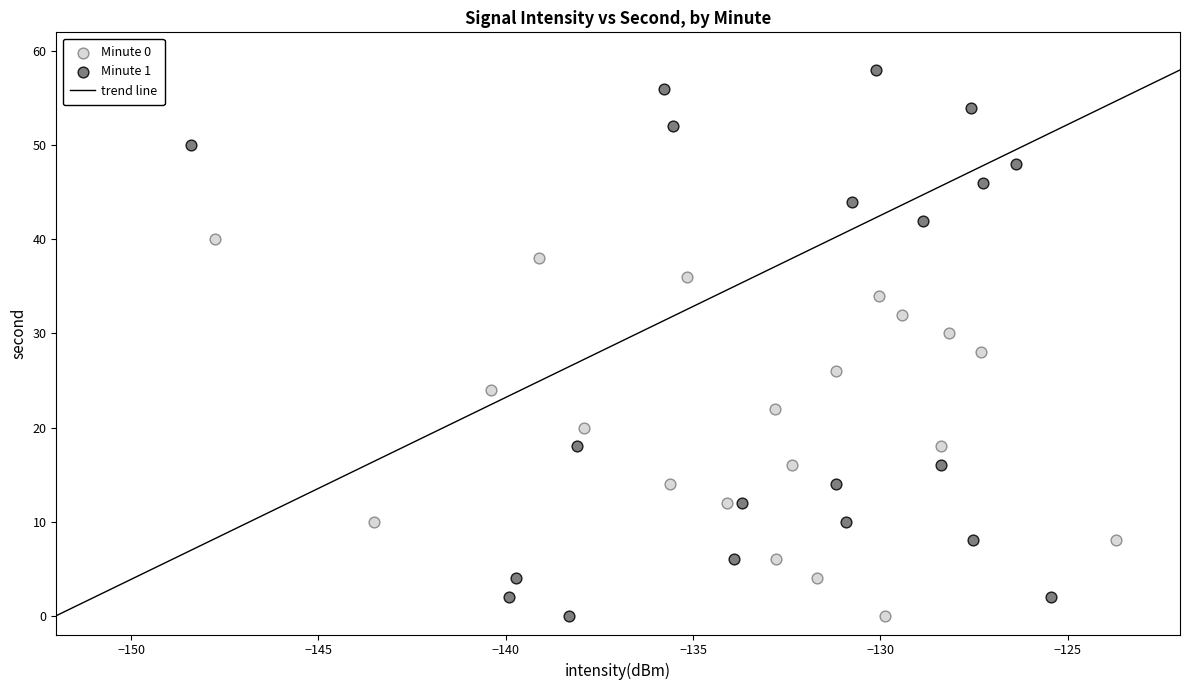

Which series reaches the maximum Y coordinate?

Minute 1